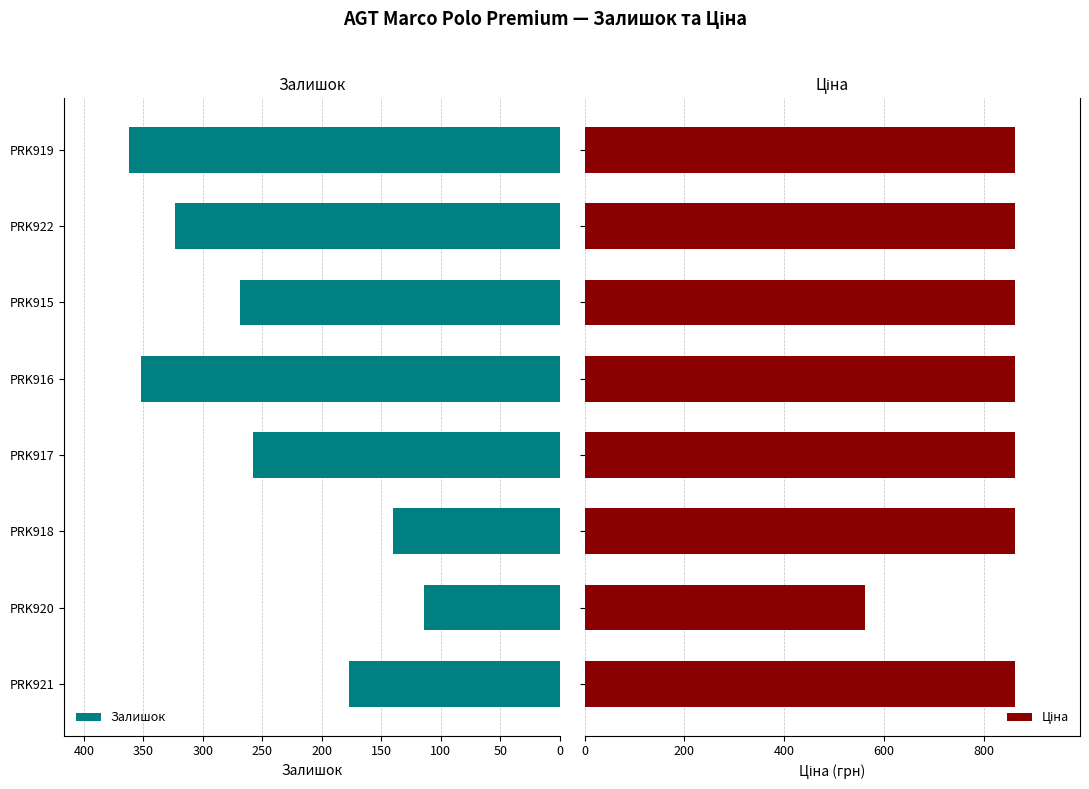

Which series has the largest total across all categories?

Ціна